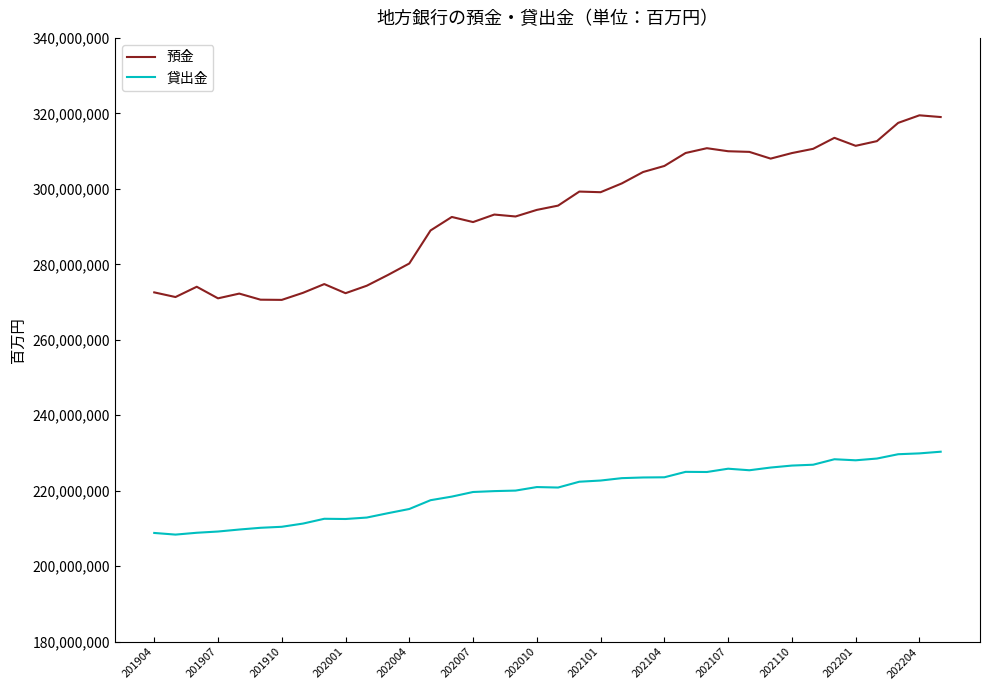

Rank the series by their maximum value, from highest to lowest.

預金, 貸出金